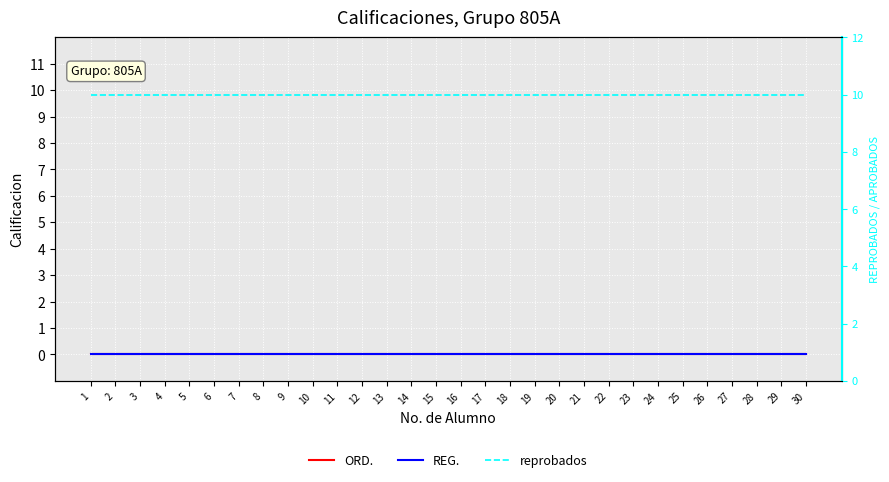

At how many categories does at least one series exceed 5?

30